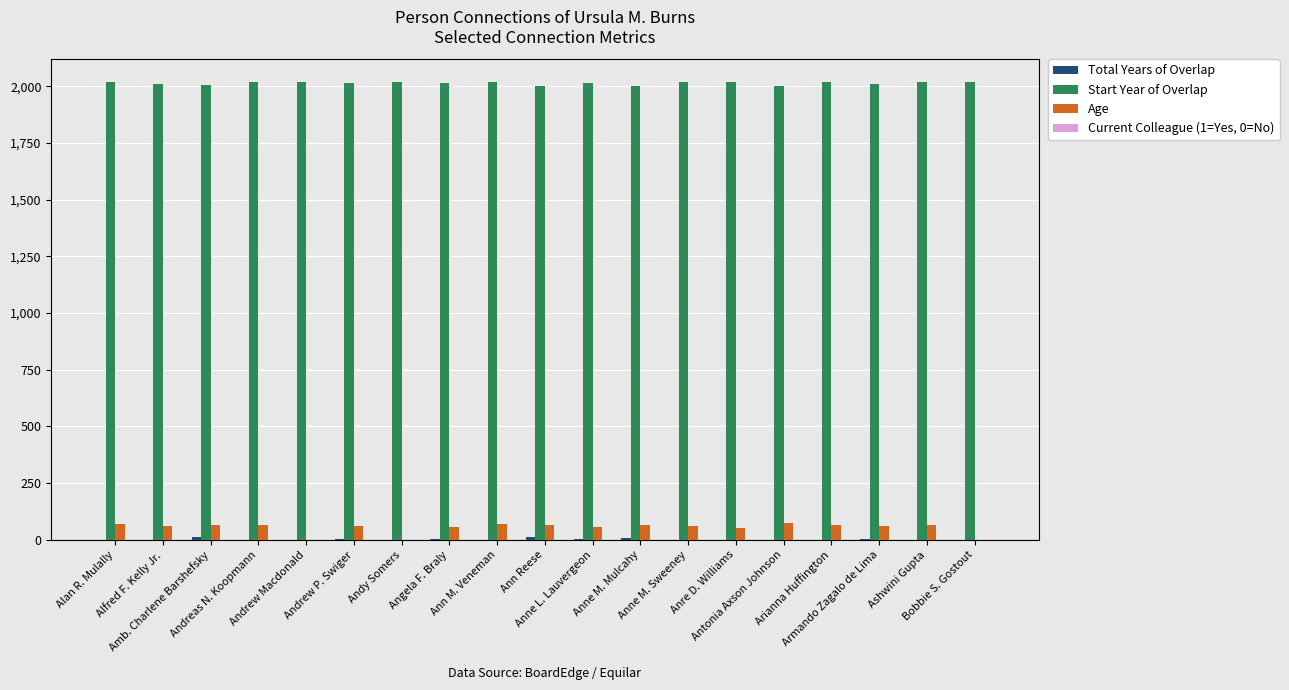

Which series has the largest total across all categories?

Start Year of Overlap